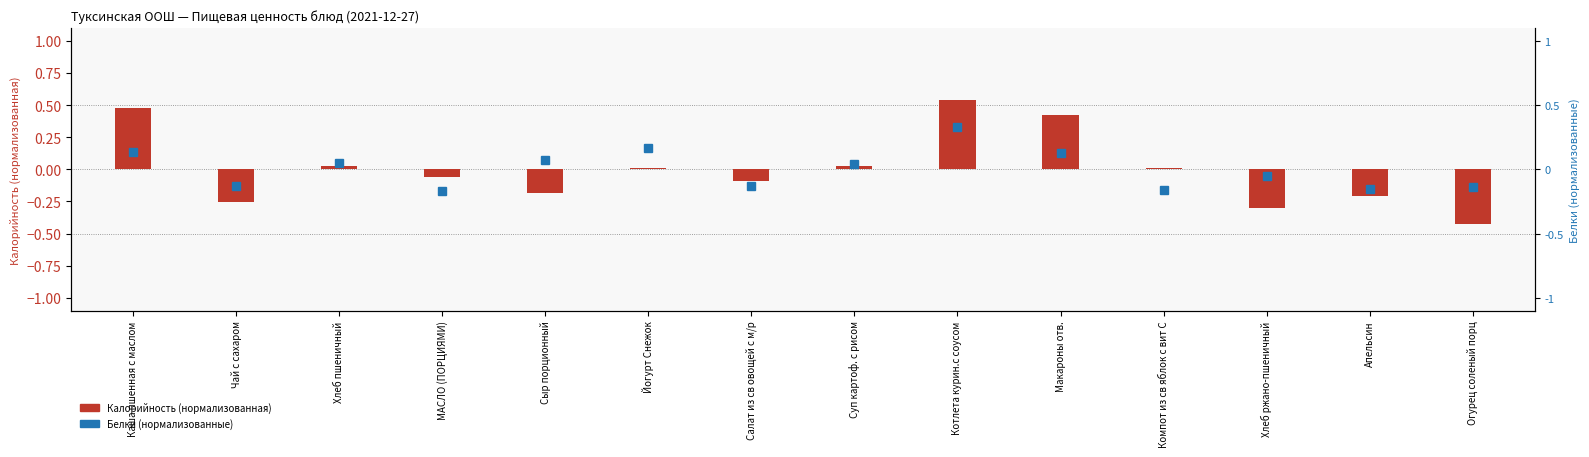

Are the bars horizontal?

No